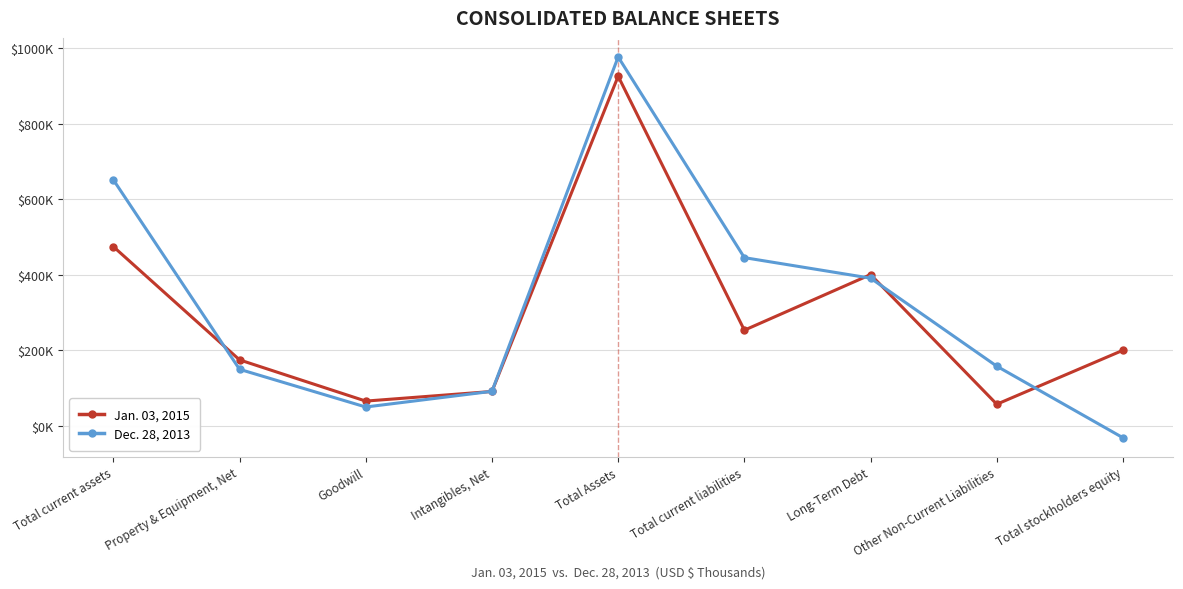

What are all the series names shown in the legend?

Jan. 03, 2015, Dec. 28, 2013